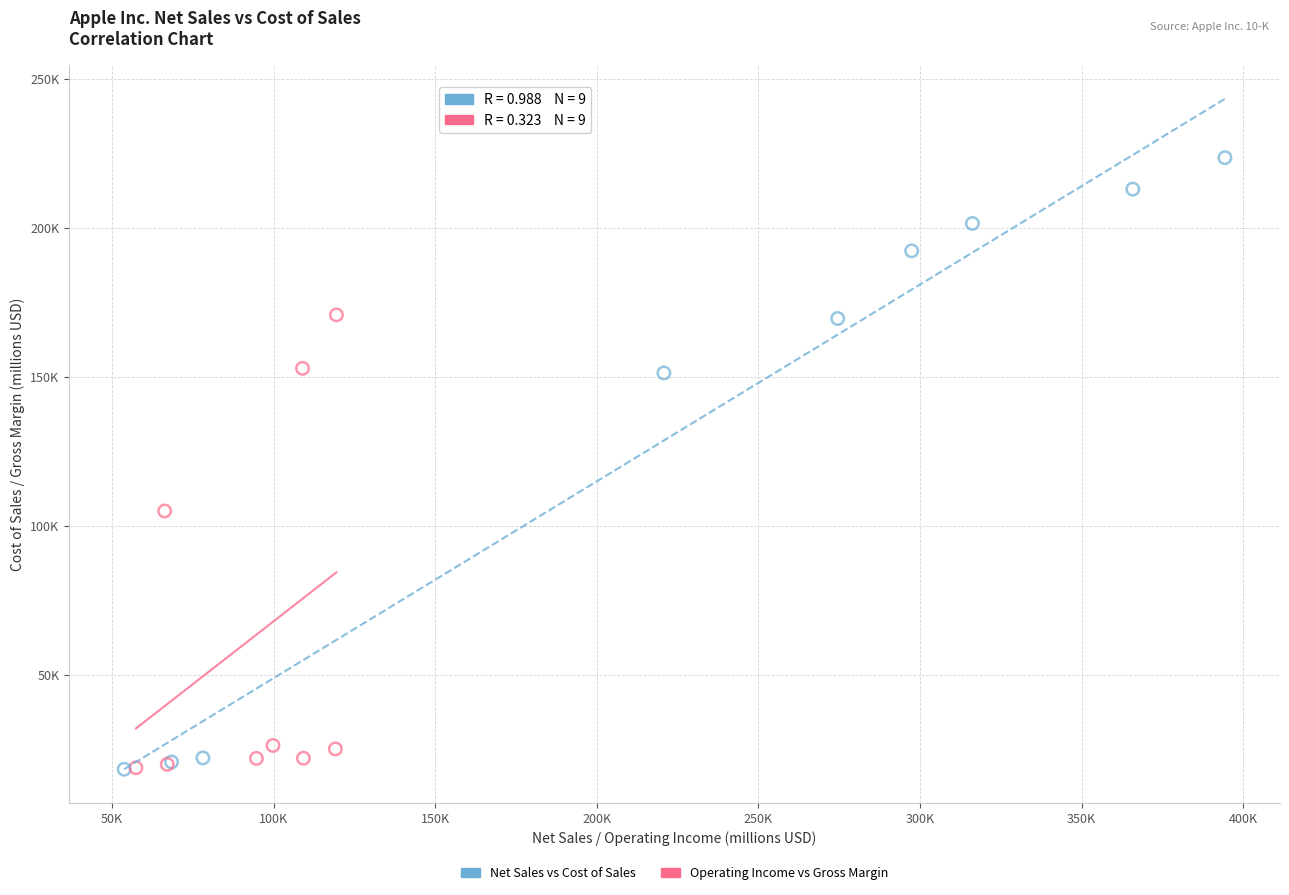

What are all the series names shown in the legend?

Net Sales vs Cost of Sales, Operating Income vs Gross Margin